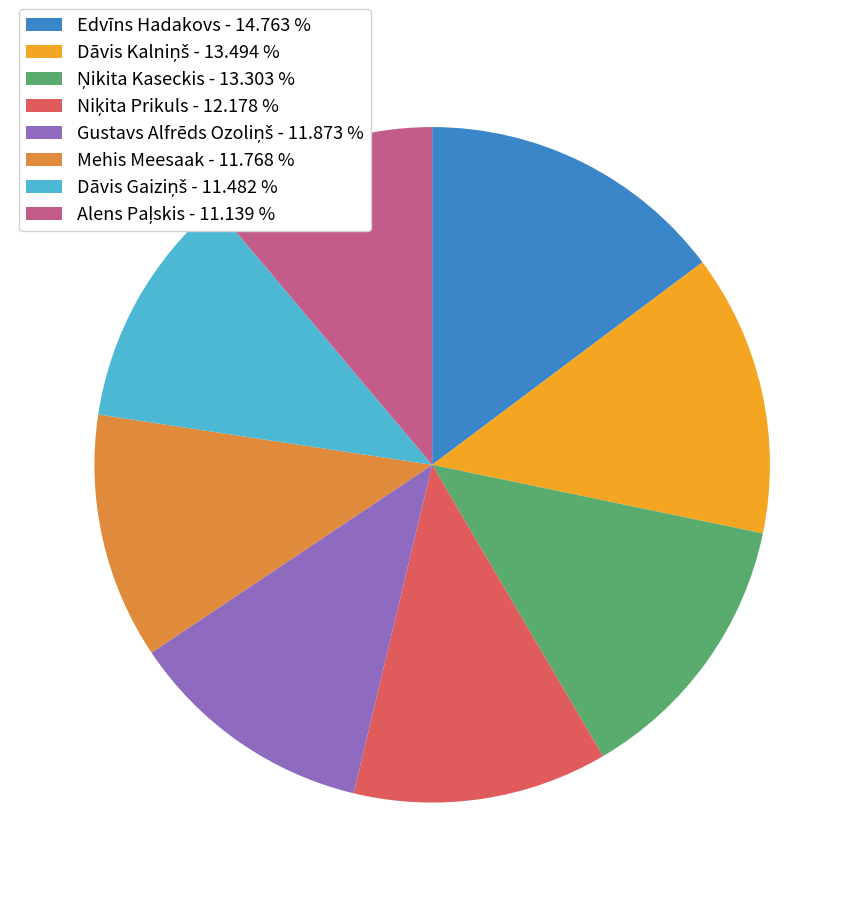

Is Edvīns Hadakovs - 14.763 % the majority of the pie?

No